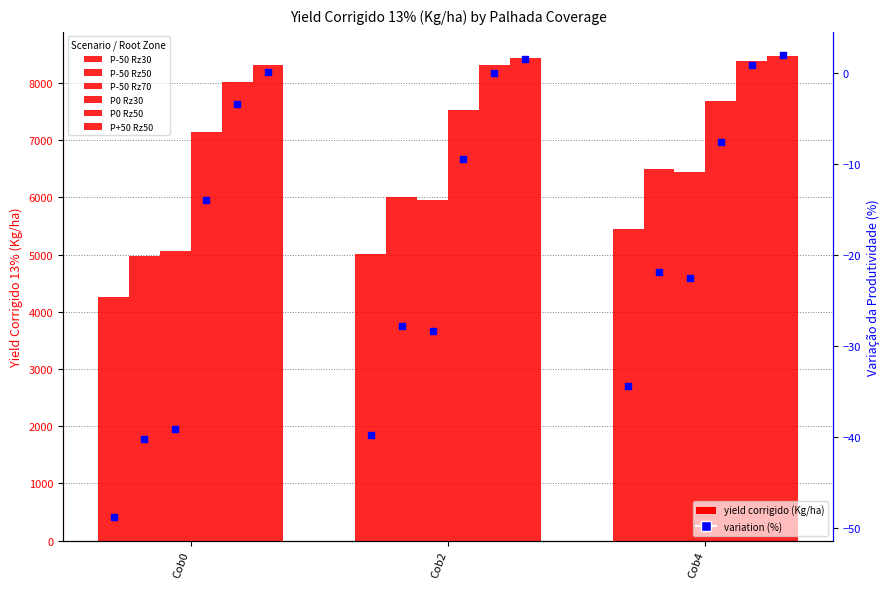

Which series has the largest total across all categories?

P+50 Rz50